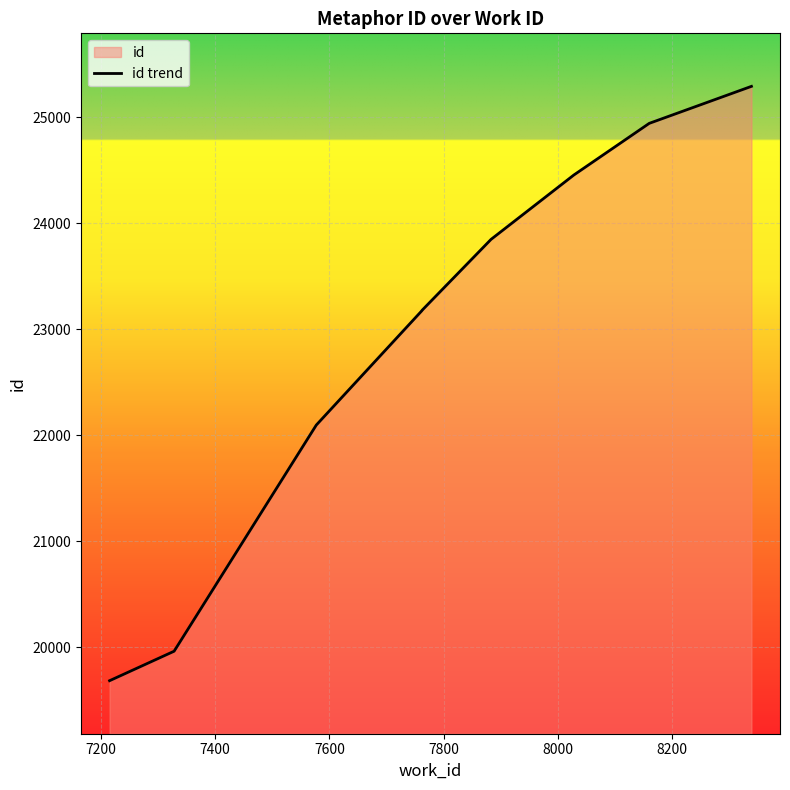

True or false: the data has more than 2 interior local peaks.

False